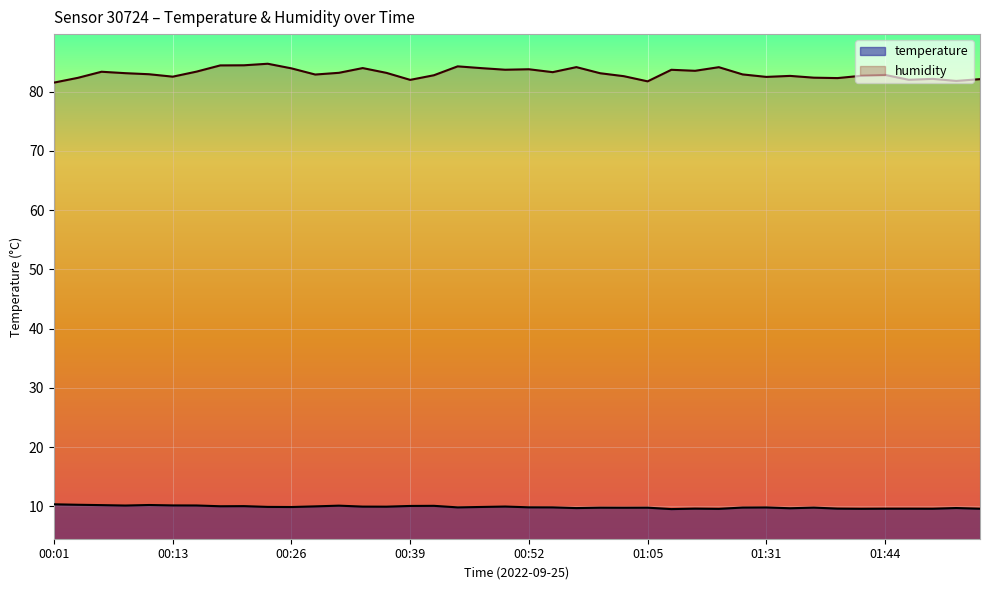

Rank the categories by temperature value from lowest to highest.

01:07, 01:12, 01:41, 01:49, 01:54, 01:44, 01:46, 01:10, 01:38, 01:33, 00:57, 01:52, 01:02, 00:59, 01:05, 01:36, 01:15, 01:31, 00:44, 00:54, 00:52, 00:26, 00:46, 00:24, 00:36, 00:34, 00:49, 00:29, 00:18, 00:21, 00:39, 00:41, 00:31, 00:08, 00:16, 00:13, 00:06, 00:11, 00:03, 00:01